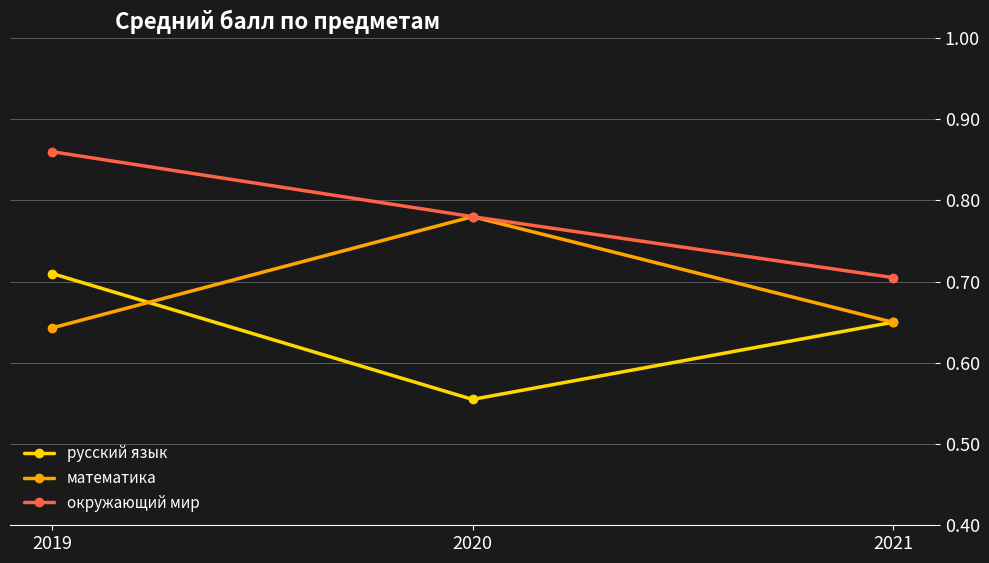

At which label is окружающий мир closest to 0?

2021